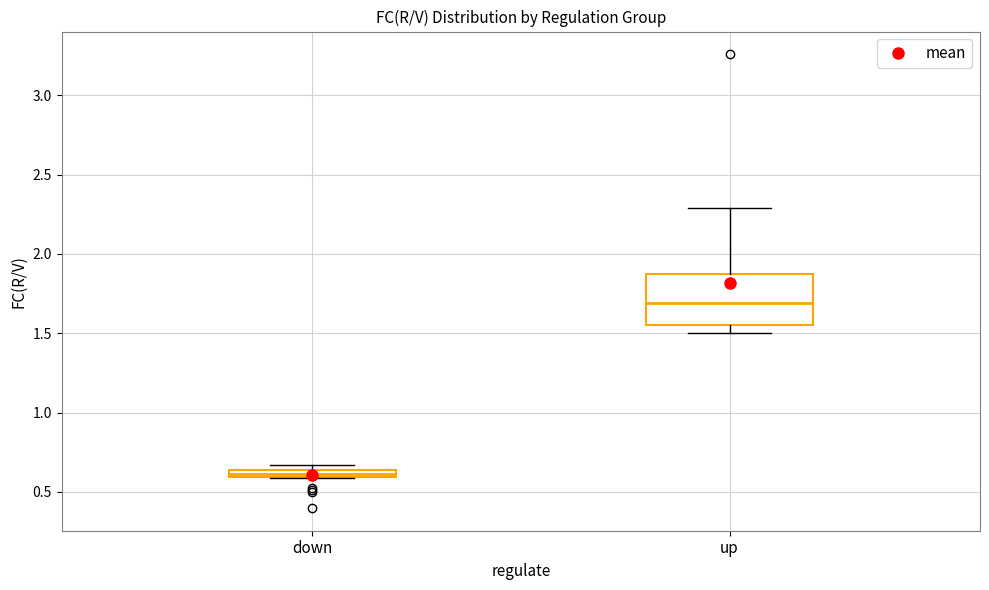

Which box is the tallest, from its lower edge to its upper edge?

up